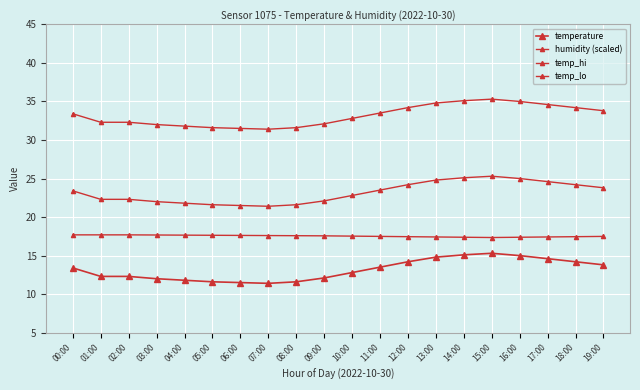

Is the value of temp_lo at 12:00 greater than the value of temperature at 12:00?

Yes